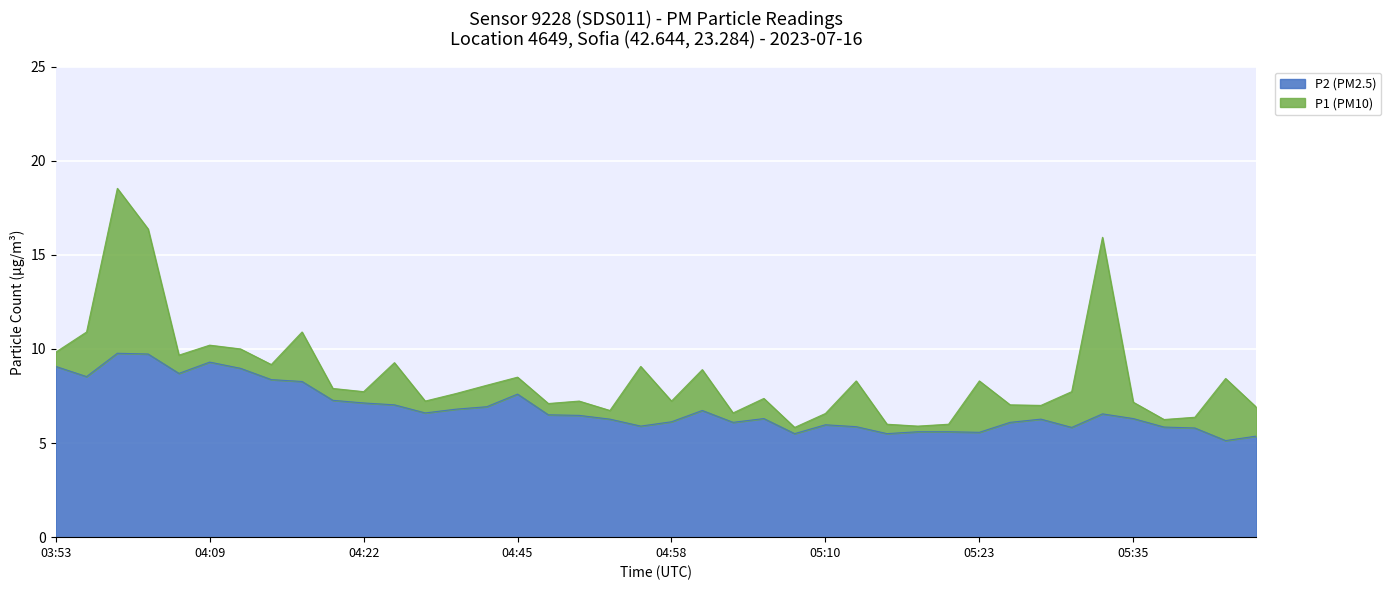

Read the P1 value at 05:43.

8.4